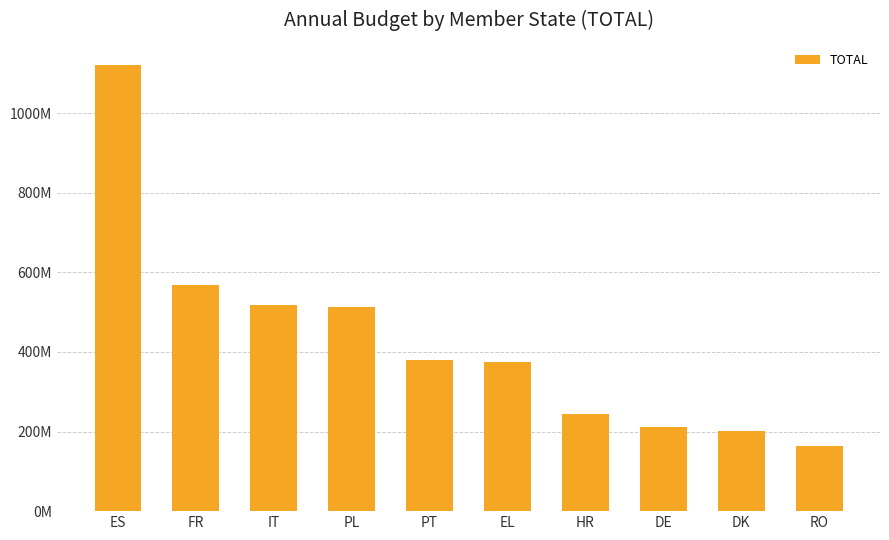

List the labels in order of value, largest first.

ES, FR, IT, PL, PT, EL, HR, DE, DK, RO